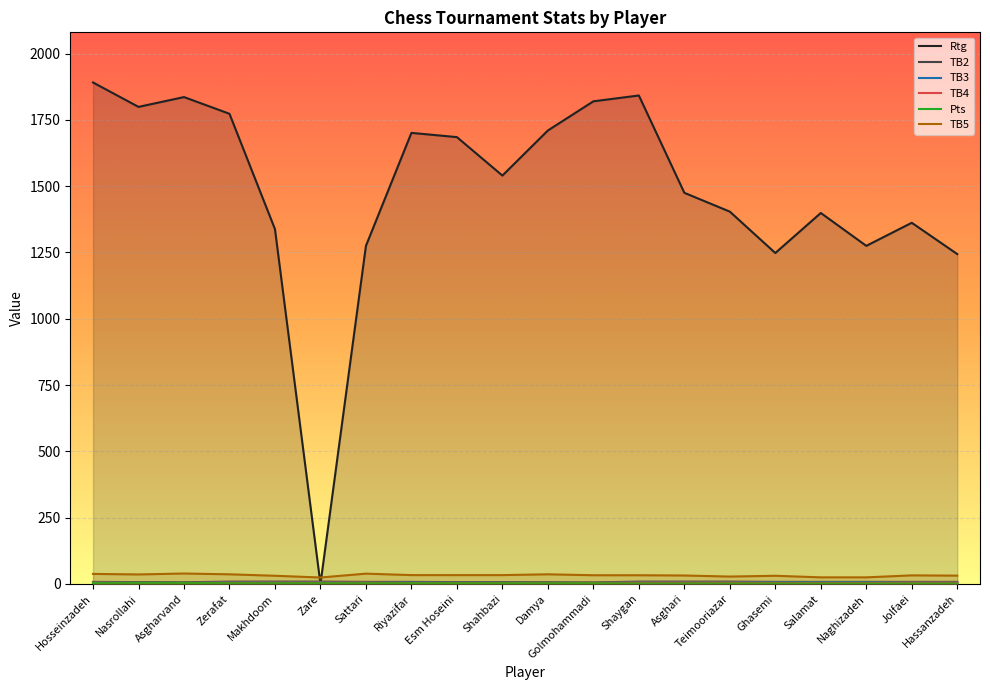

What is the difference between the maximum and minimum values in the Rtg series?

1891.0